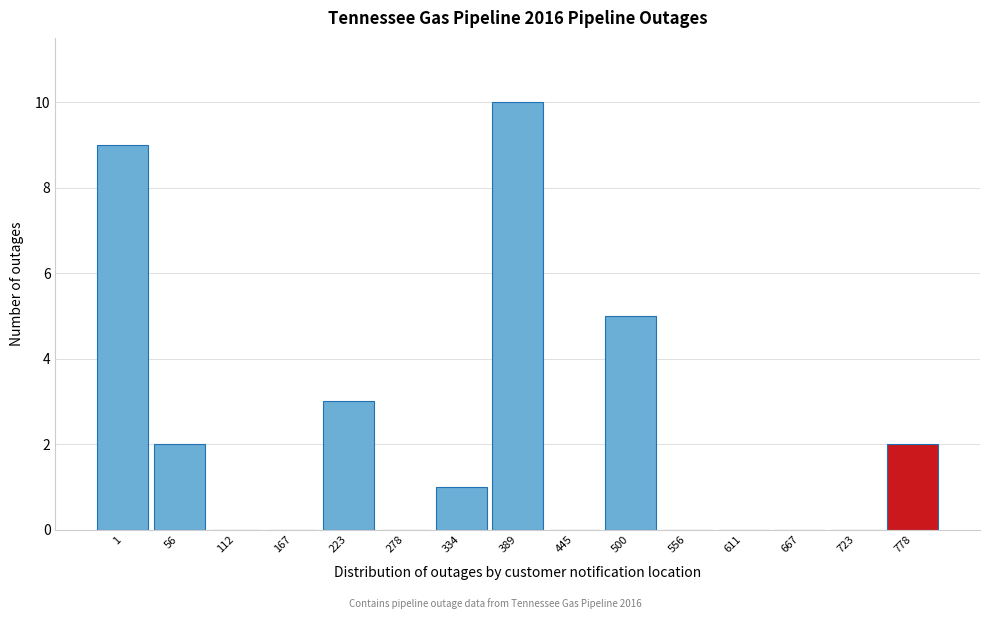

Reading right to left, what are all the values shown in this chart?

778=2	723=0	667=0	611=0	556=0	500=5	445=0	389=10	334=1	278=0	223=3	167=0	112=0	56=2	1=9